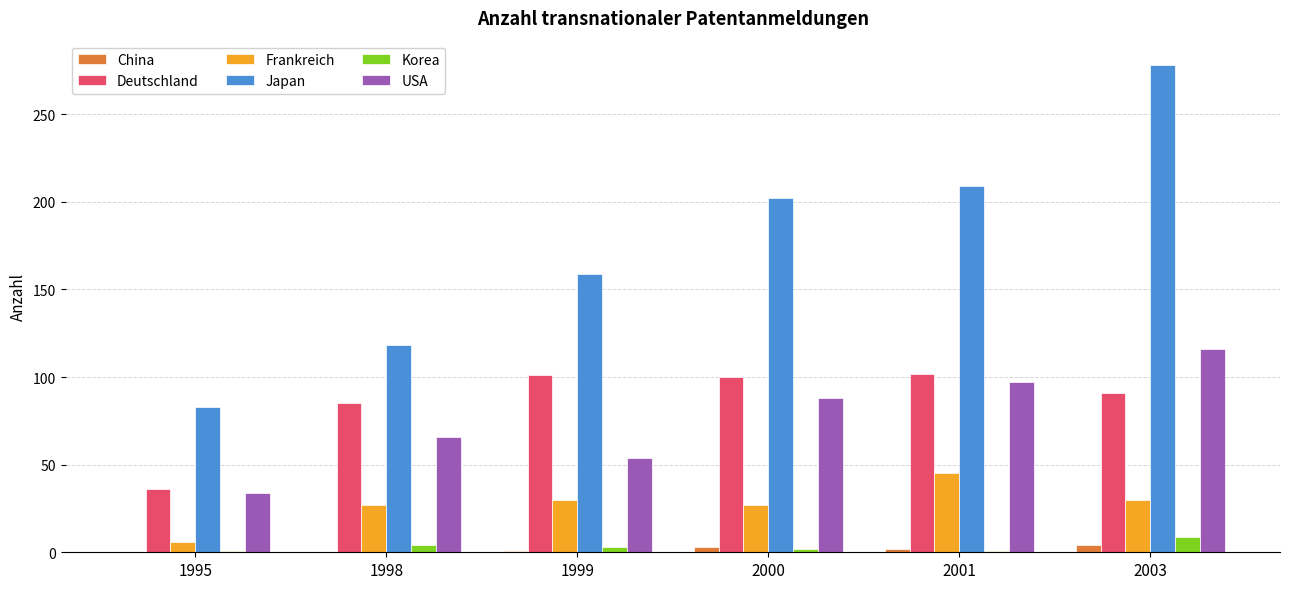

At which label is Deutschland closest to 69?

1998